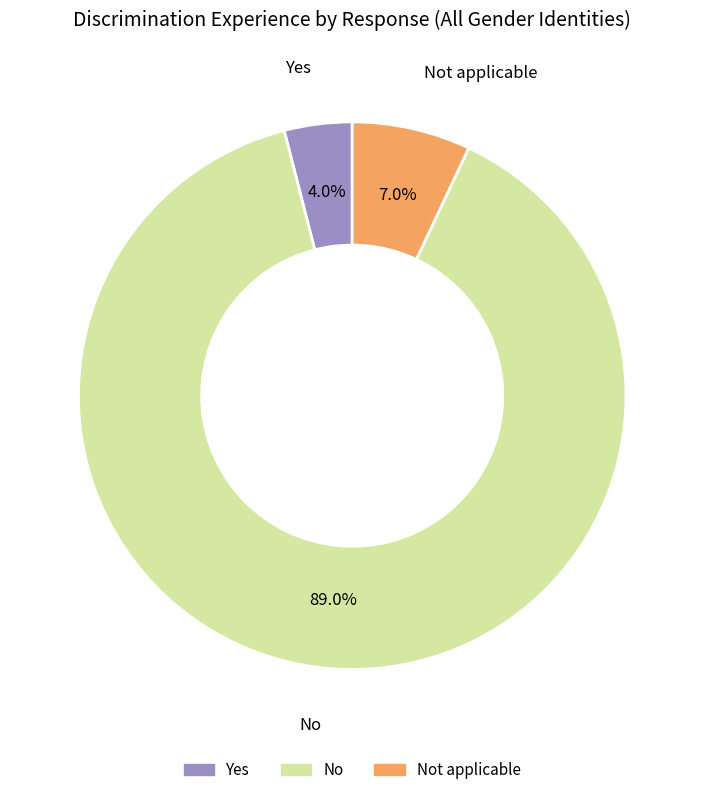

To the nearest percent, what is the difference between the Not applicable and Yes slice percentages?

3%